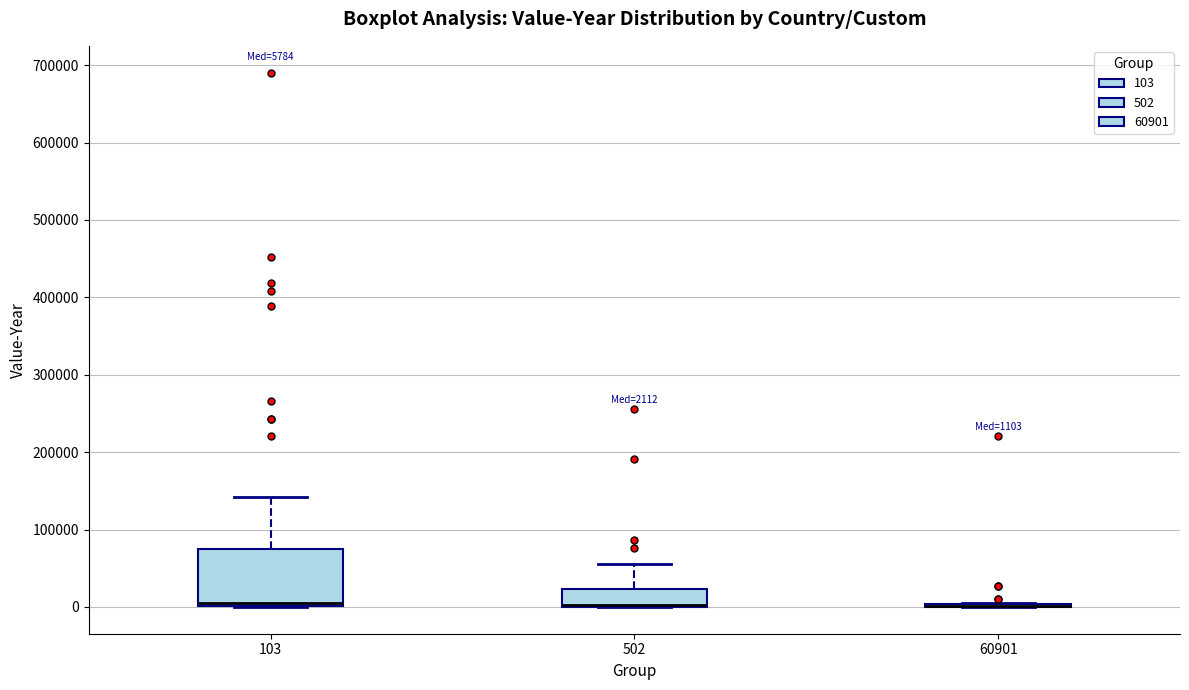

Which box is the tallest, from its lower edge to its upper edge?

103